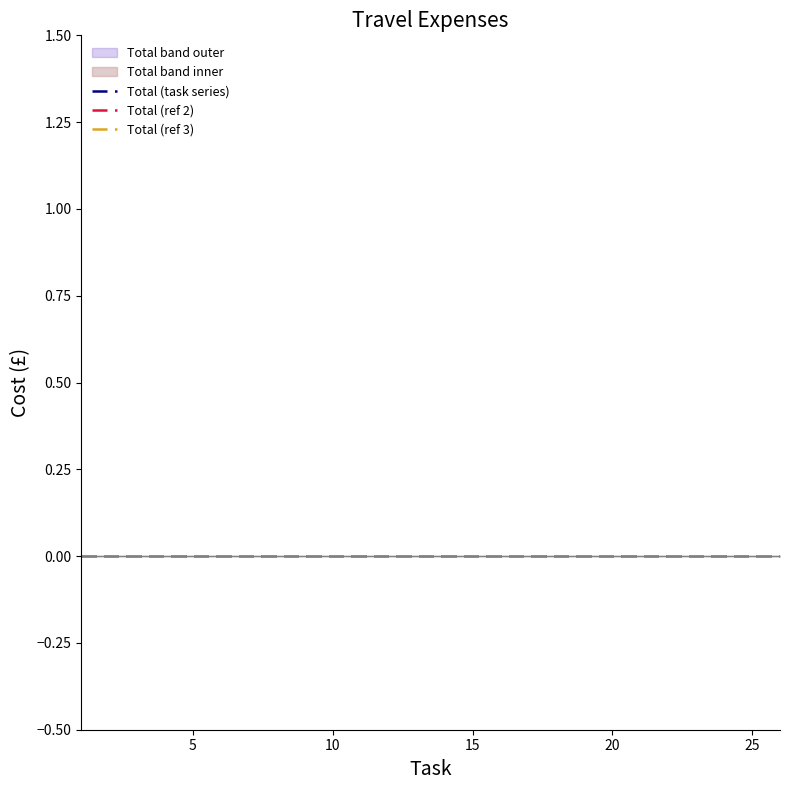

True or false: Total_lower1 has more than 1 interior local peaks.

False